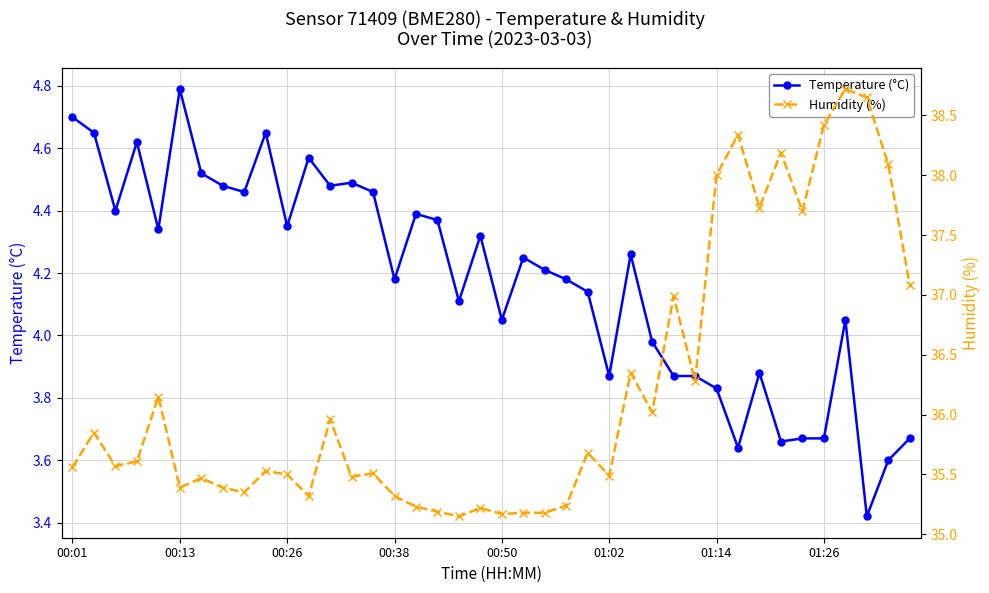

True or false: Temperature (°C) and Humidity (%) intersect in this chart.

False